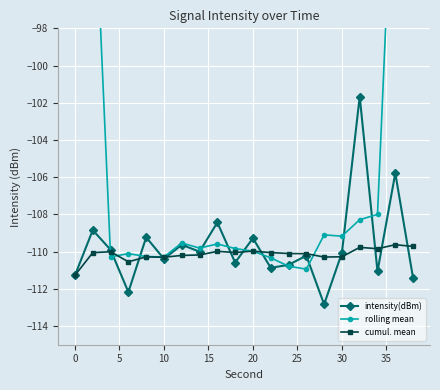

What is the maximum value for rolling mean?

-65.7